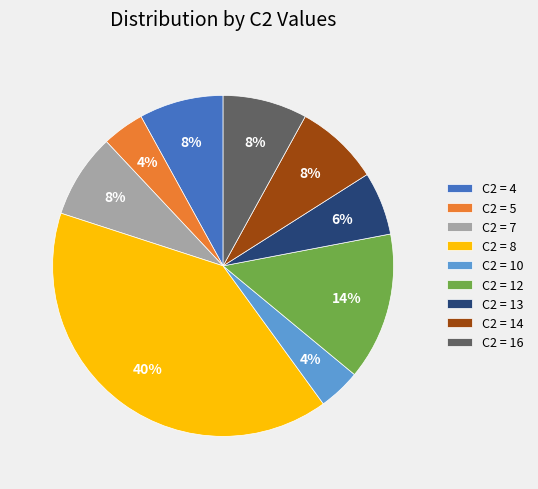

Is the sum of C2 = 4 and C2 = 16 greater than half?

No